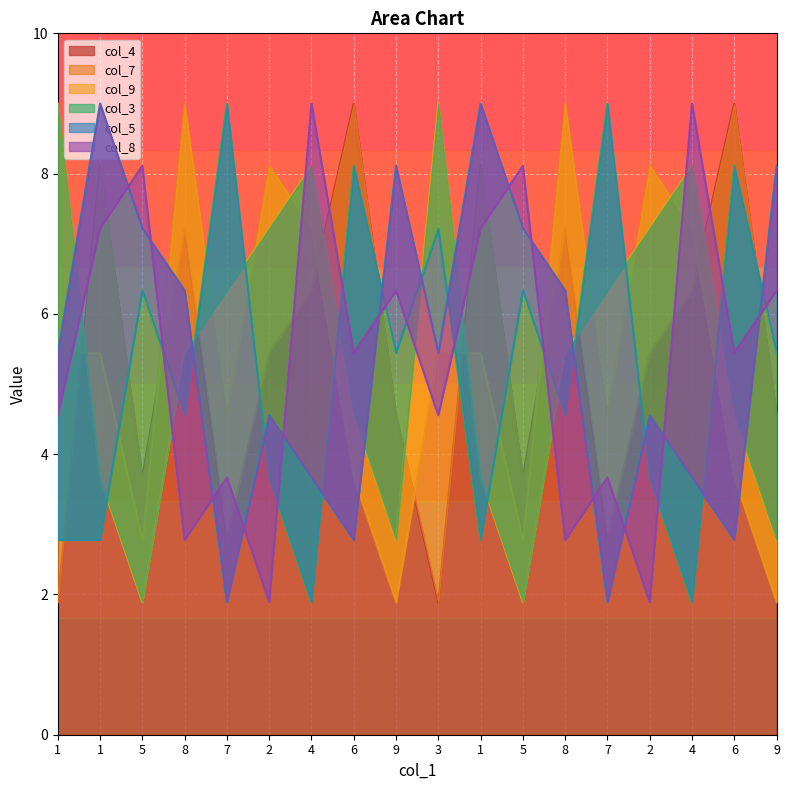

Which series changed the most between 1 and 6?

col_5